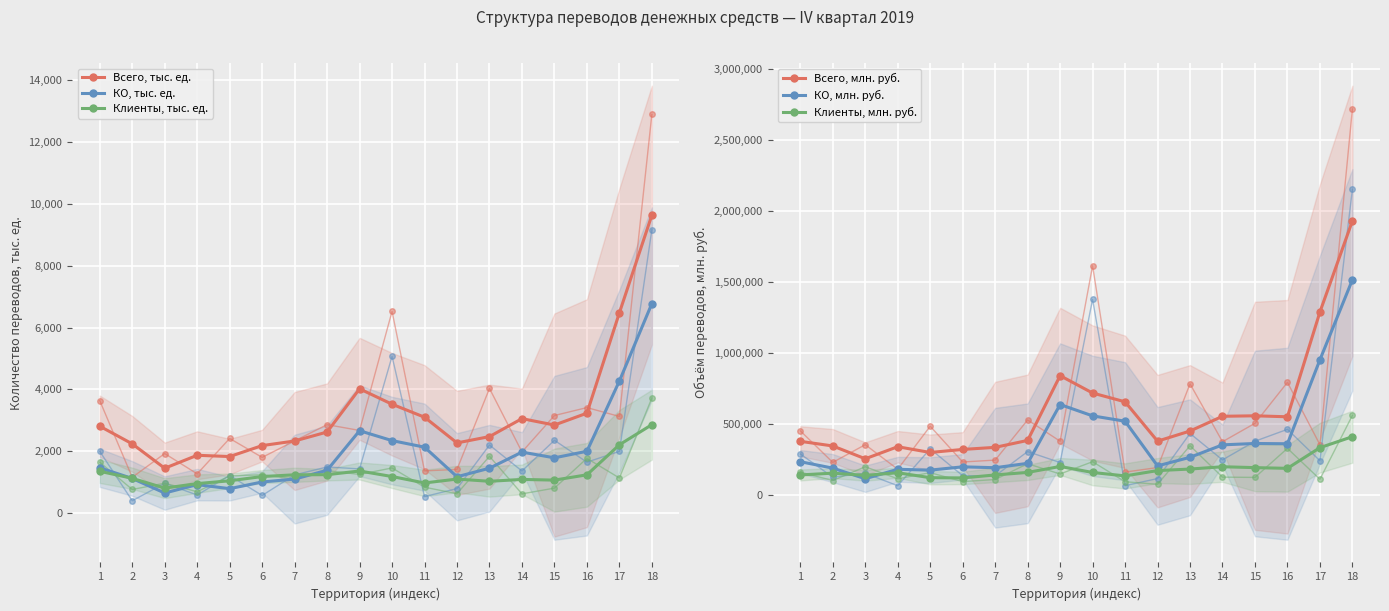

Between 9 and 15, which series saw the biggest shift?

Всего, млн. руб.